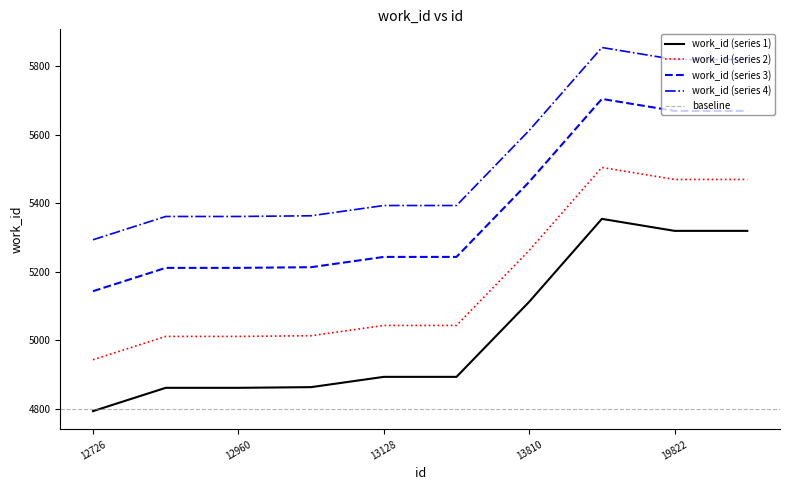

Where is the data nearest to the value 5073?

13810